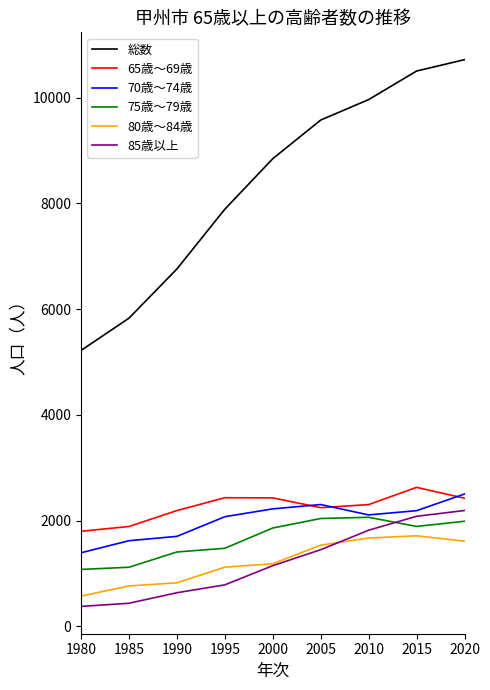

The value of 75歳～79歳 at 1990 is 1407. True or false?

True